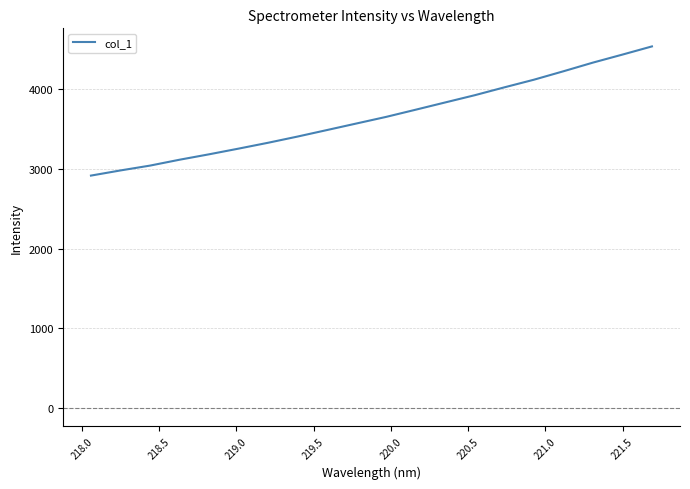

How many lines are shown in the chart?

1